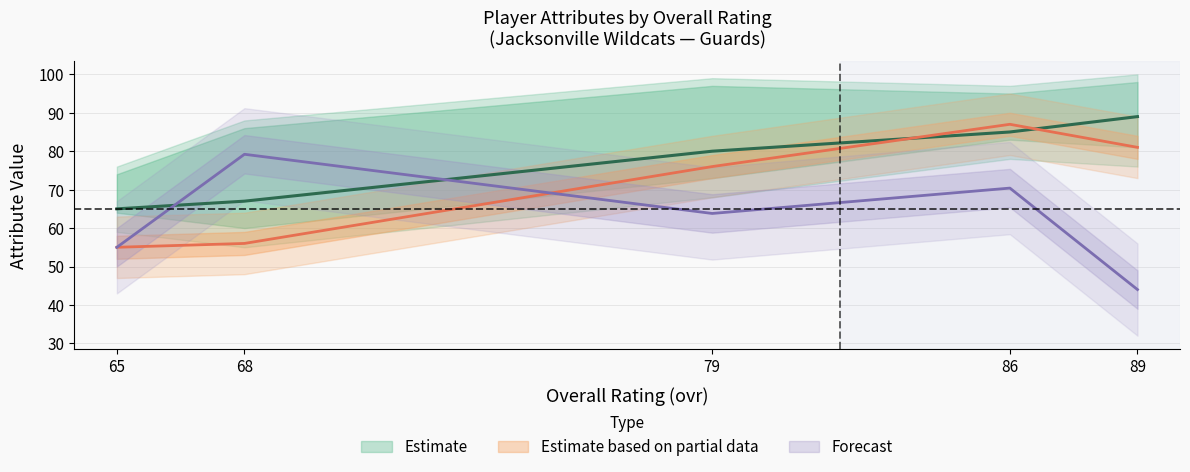

Reading left to right, transcribe all the data shown in this chart.

ovr_raw: 65.0	67.0	80.0	85.0	89.0
age: 55.0	79.2	63.8	70.4	44.0
jumping: 55.0	56.0	76.0	87.0	81.0